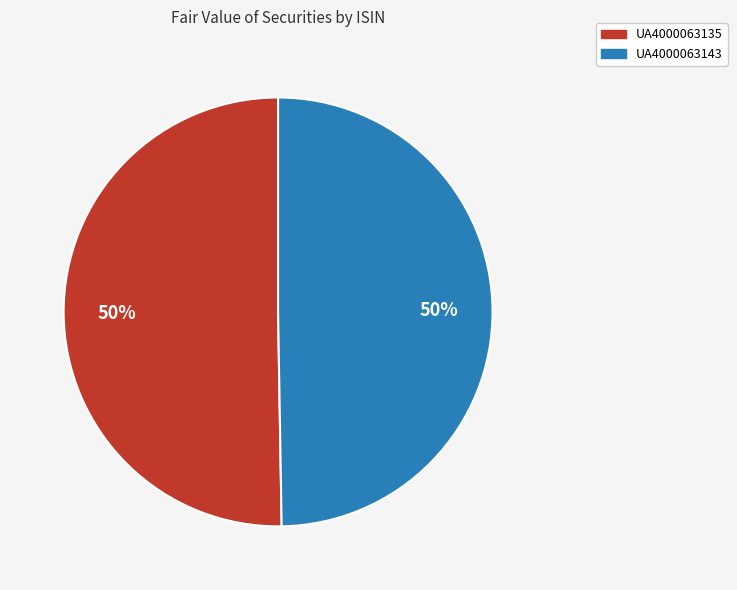

What percentage is the UA4000063135 slice, to the nearest percent?

50%